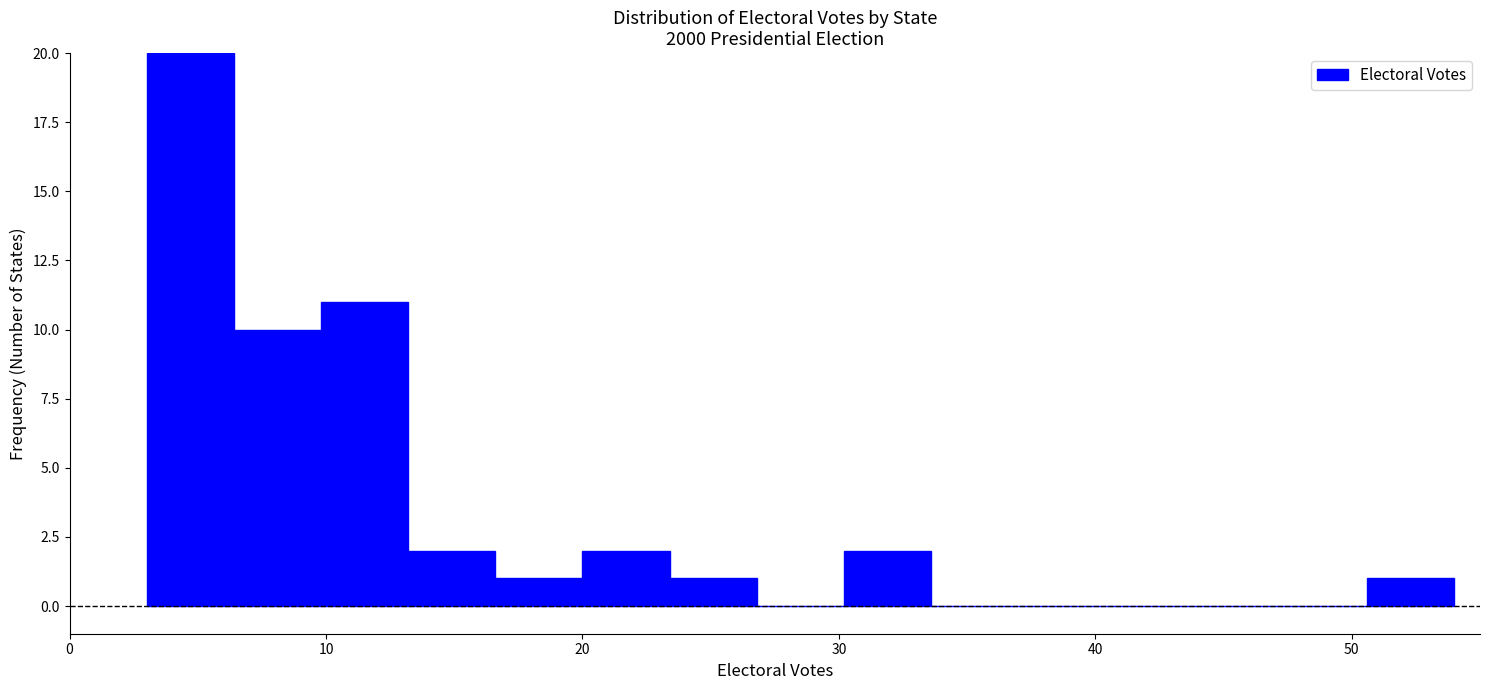

Read against the x-axis, roughly where is the centre of the tallest bar?

5